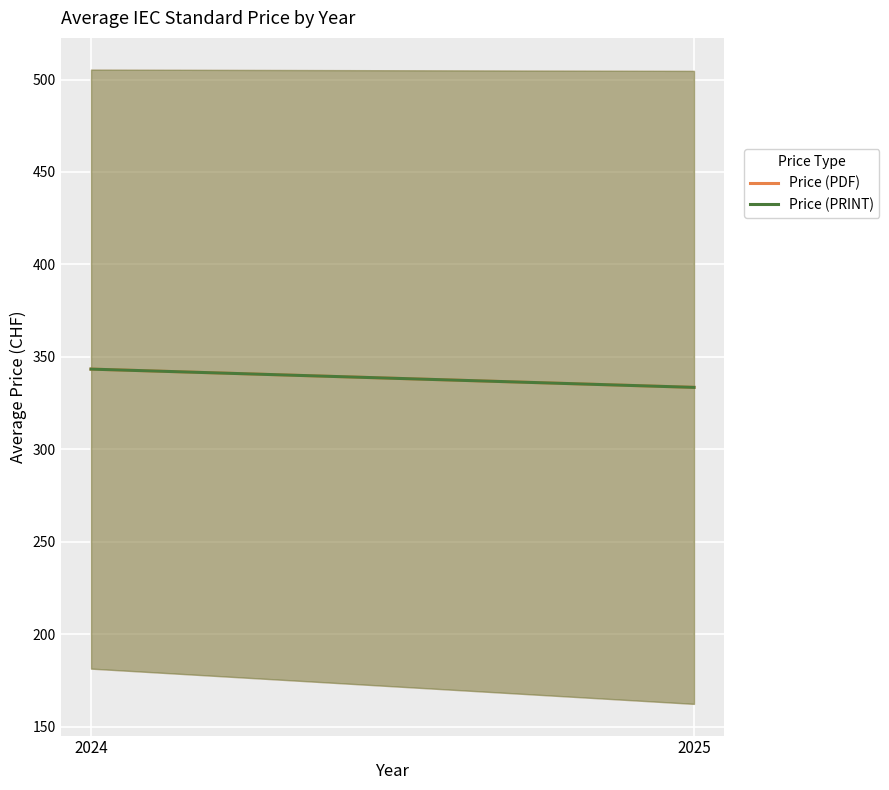

The Price (PRINT) series shows 333.5 at 2025. True or false?

True